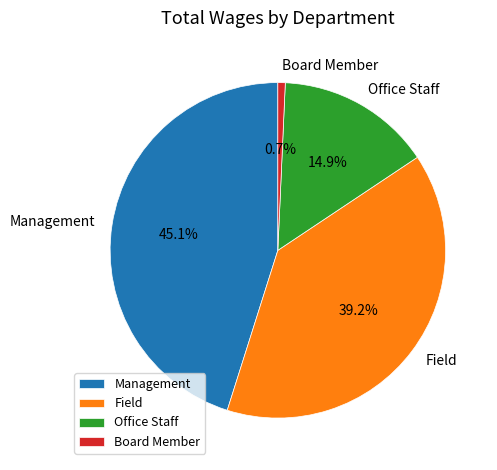

Does Management account for over 50% of the chart?

No